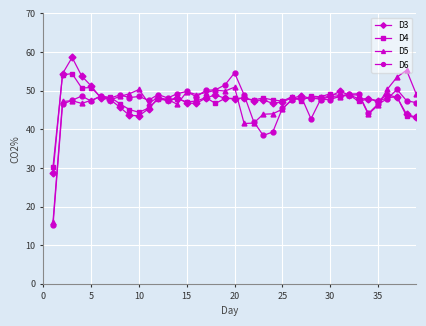

What is the difference between the maximum and second lowest values in the D6 series?

16.2